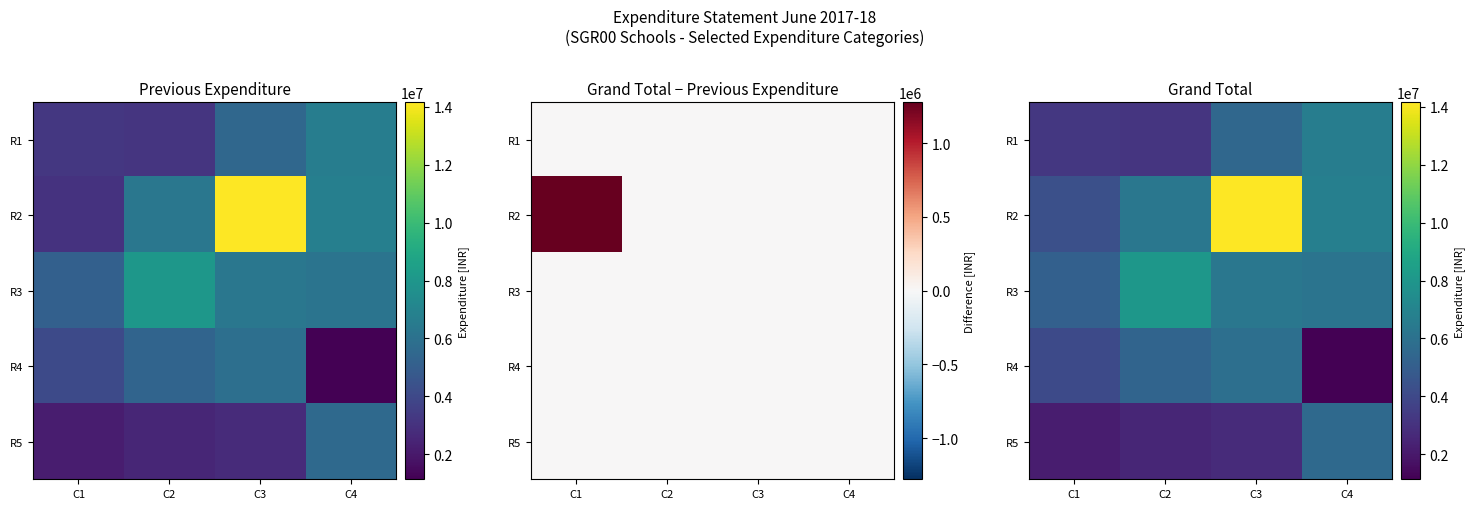

Where does the R1 series first go above 5496381?

C4